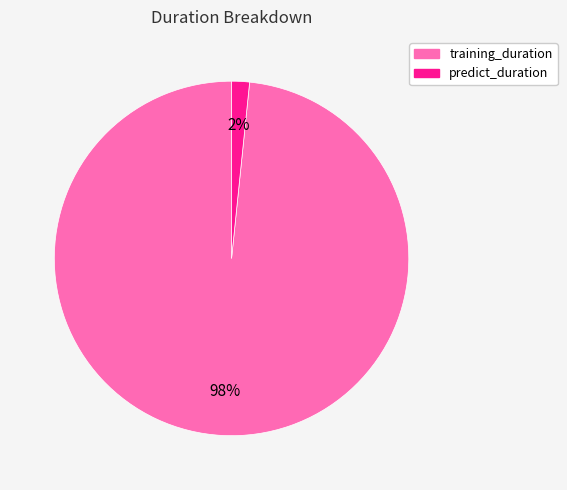

How many segments does this pie chart have?

2